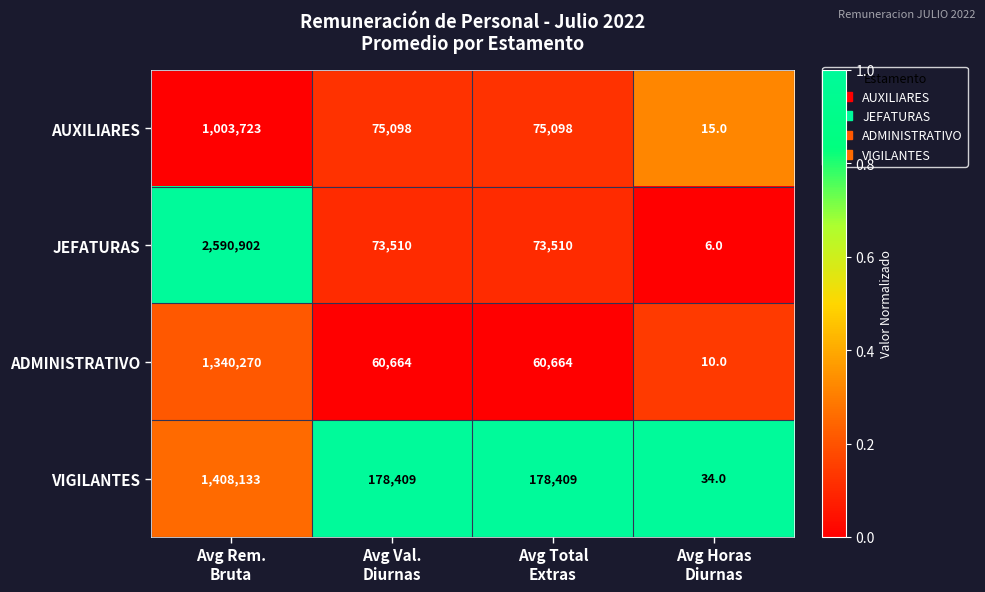

What is the sum of all ADMINISTRATIVO values?

1461608